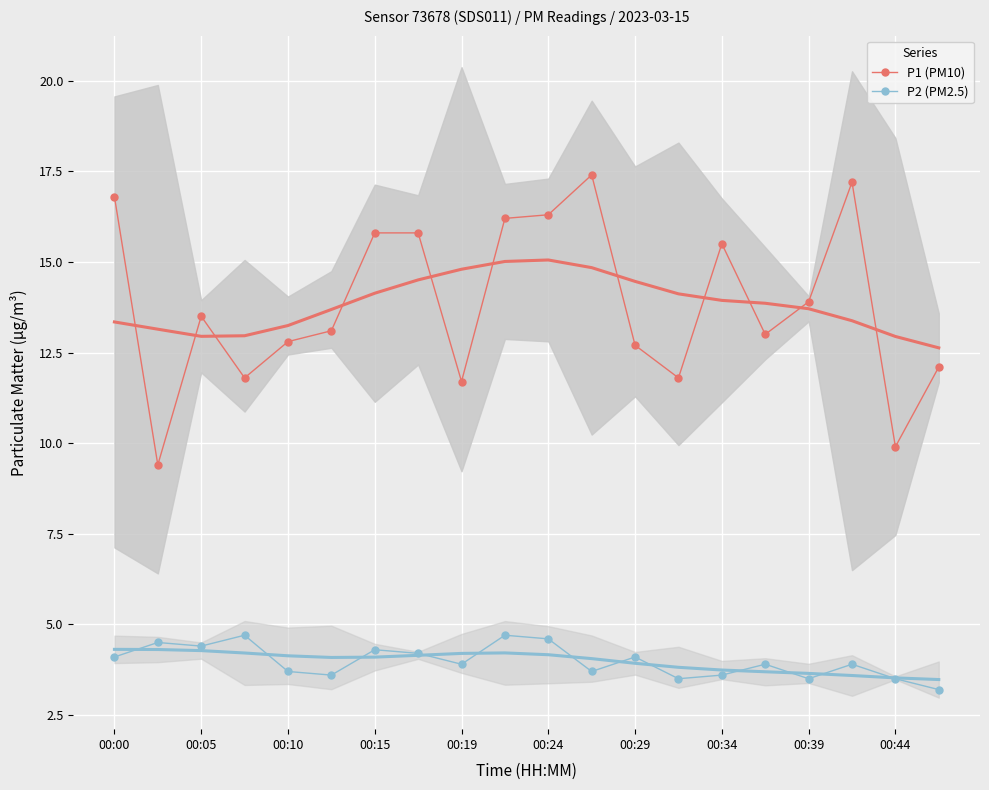

What position from the left is 17?

18